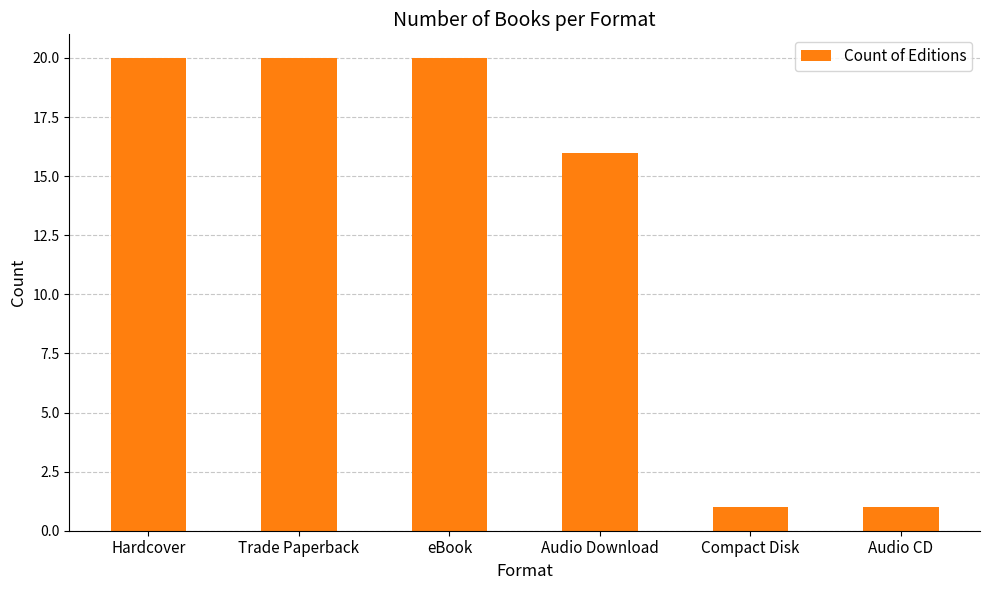

What is the average value?

13